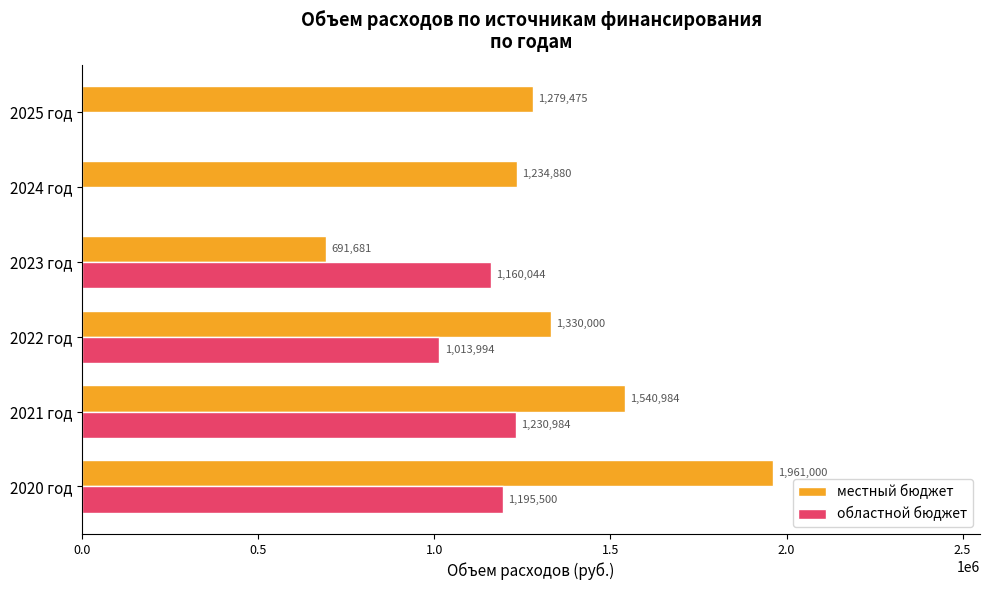

What is the maximum value for областной бюджет?

1230984.0